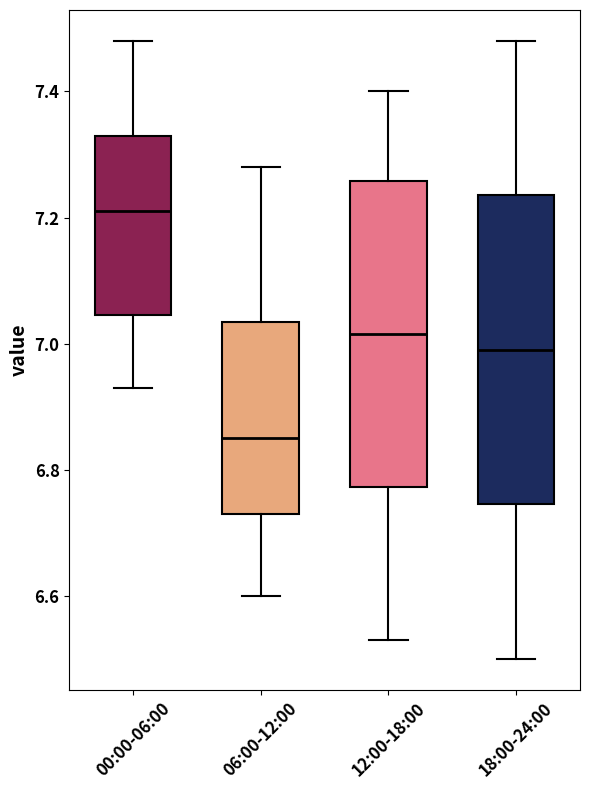

Reading left to right, transcribe this box plot: for each box, give where its median line is, the range the box spans, and where its two whiskers end, as read against the y-axis. The values are not printed on the chart, so give them approximately, as read against the axis.

00:00-06:00: median 7.22, box 7.04 to 7.34, whiskers 6.94 to 7.48
06:00-12:00: median 6.86, box 6.74 to 7.04, whiskers 6.60 to 7.28
12:00-18:00: median 7.02, box 6.78 to 7.26, whiskers 6.54 to 7.40
18:00-24:00: median 7.00, box 6.74 to 7.24, whiskers 6.50 to 7.48